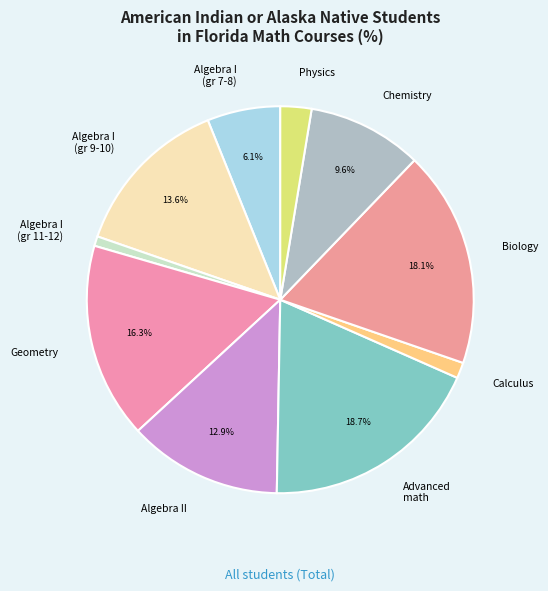

To the nearest percent, what is the difference between the largest and smallest slice percentages?

18%